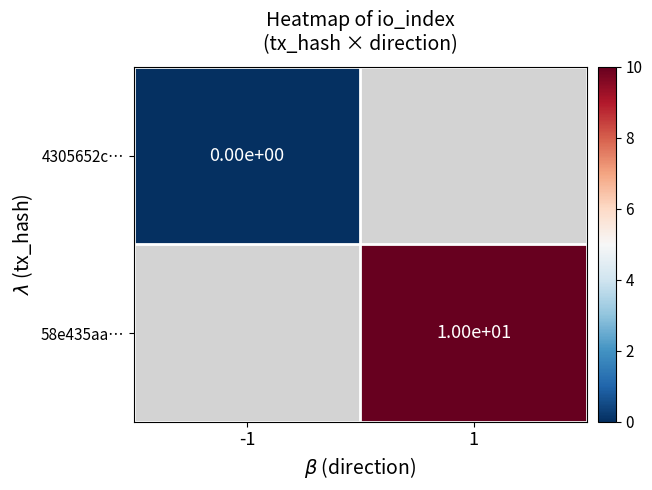

True or false: 58e435aa… has a value of 7 at 1.

False